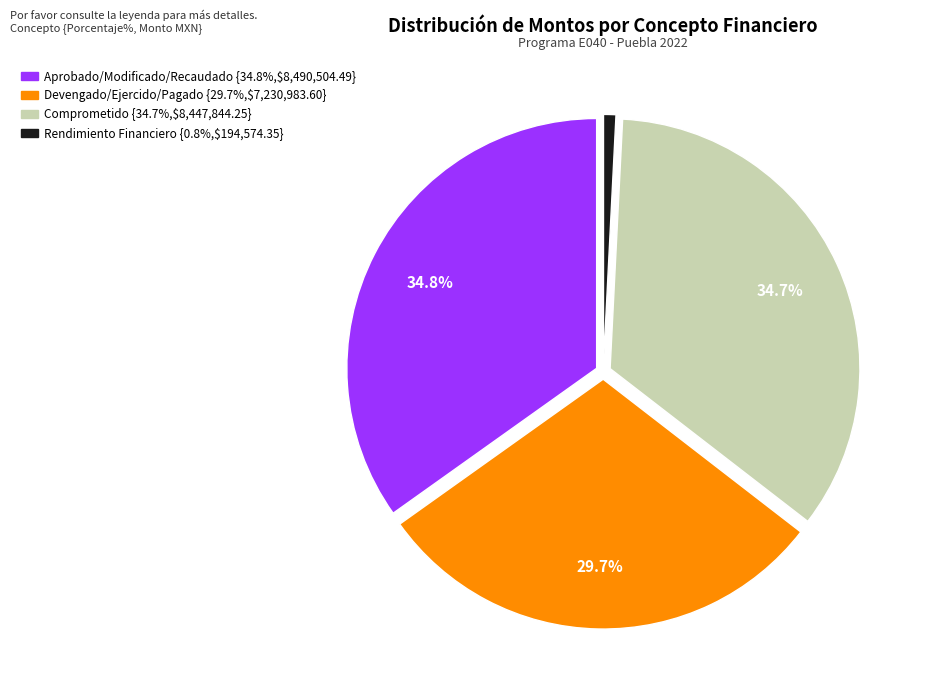

What percentage is the Devengado/Ejercido/Pagado slice, to the nearest percent?

30%